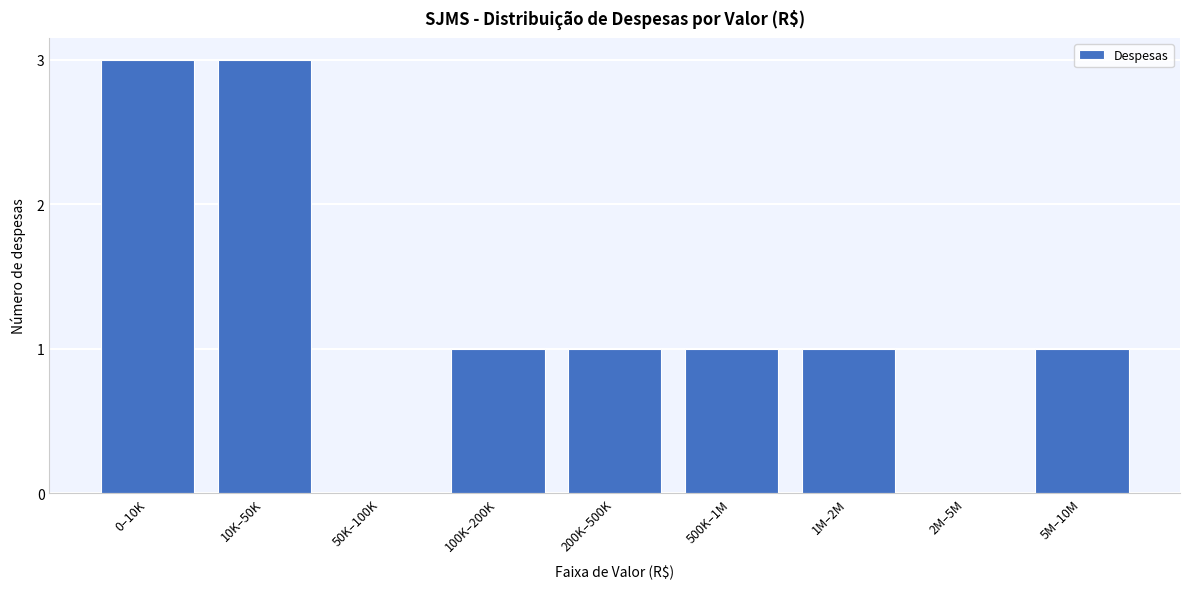

Reading left to right, what are all the values shown in this chart?

0–10K=3	10K–50K=3	50K–100K=0	100K–200K=1	200K–500K=1	500K–1M=1	1M–2M=1	2M–5M=0	5M–10M=1